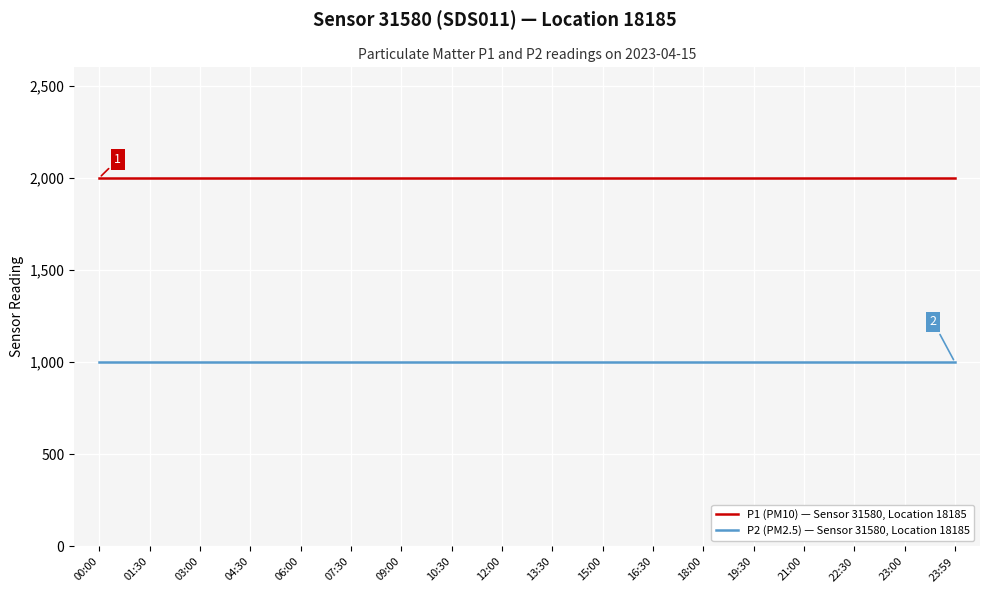

Reading left to right, extract all data points from this chart.

P1 (PM10) — Sensor 31580, Location 18185: 1999.9	1999.9	1999.9	1999.9	1999.9	1999.9	1999.9	1999.9	1999.9	1999.9	1999.9	1999.9	1999.9	1999.9	1999.9	1999.9	1999.9	1999.9
P2 (PM2.5) — Sensor 31580, Location 18185: 999.9	999.9	999.9	999.9	999.9	999.9	999.9	999.9	999.9	999.9	999.9	999.9	999.9	999.9	999.9	999.9	999.9	999.9